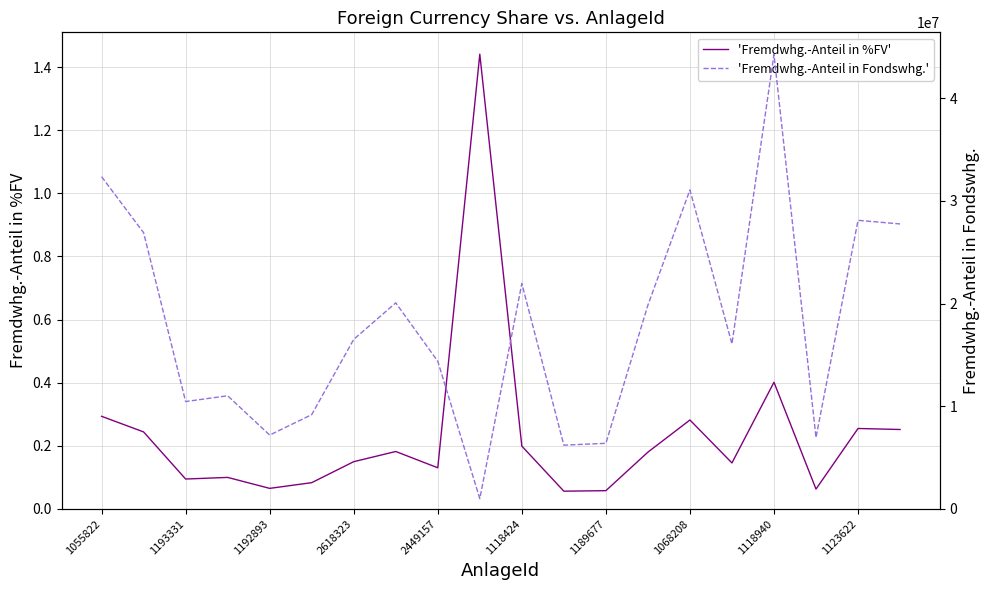

What are all the series names shown in the legend?

'Fremdwhg.-Anteil in %FV', 'Fremdwhg.-Anteil in Fondswhg.'